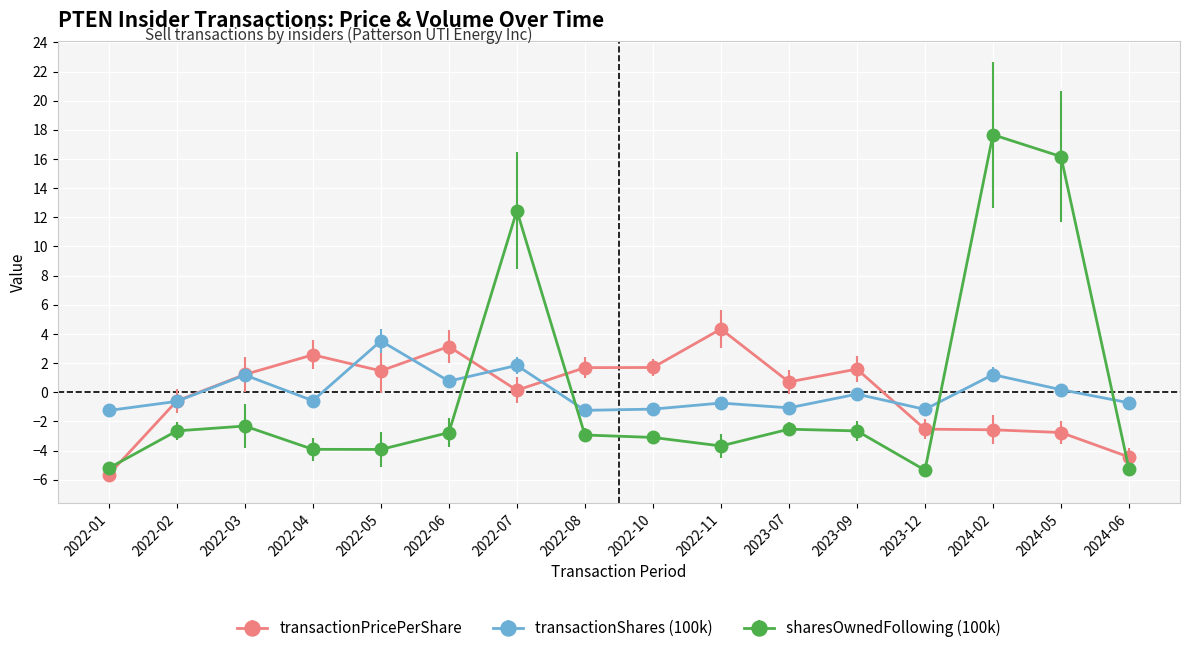

How many times do transactionShares (100k) and sharesOwnedFollowing (100k) cross each other?

4